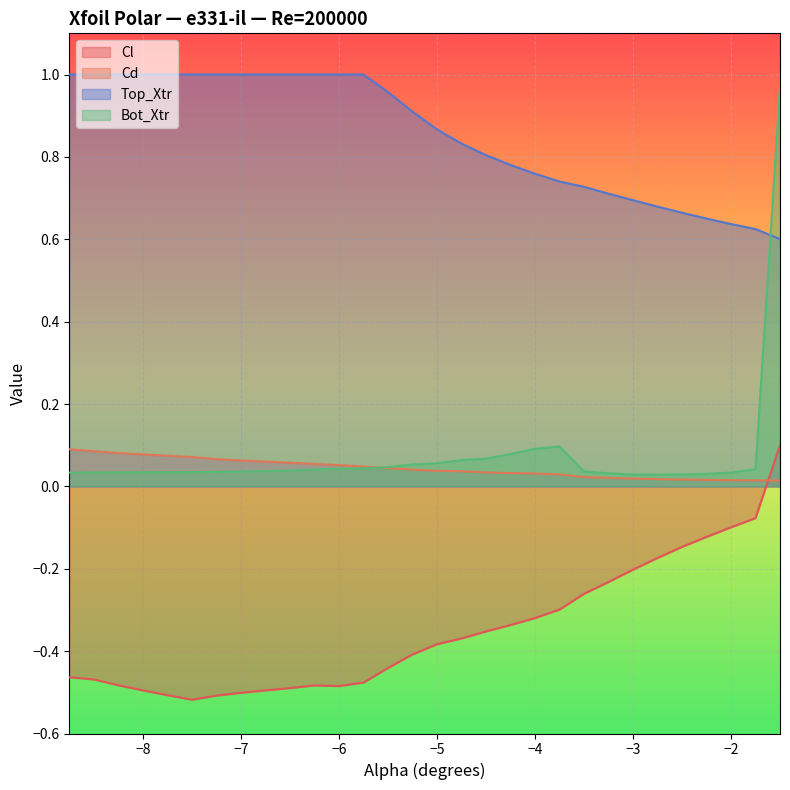

How many lines are shown in the chart?

4